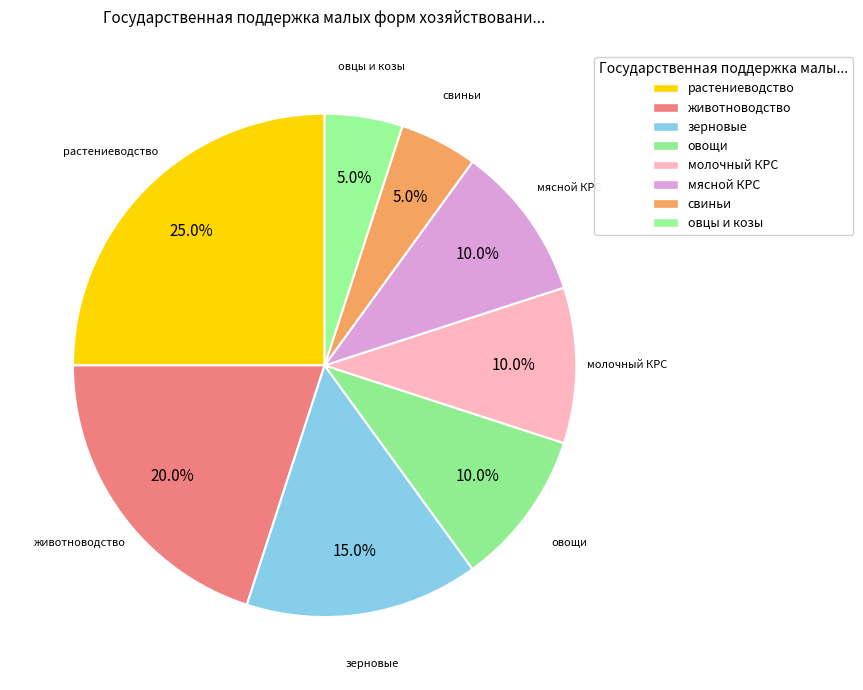

What is the largest slice in the pie chart?

растениеводство